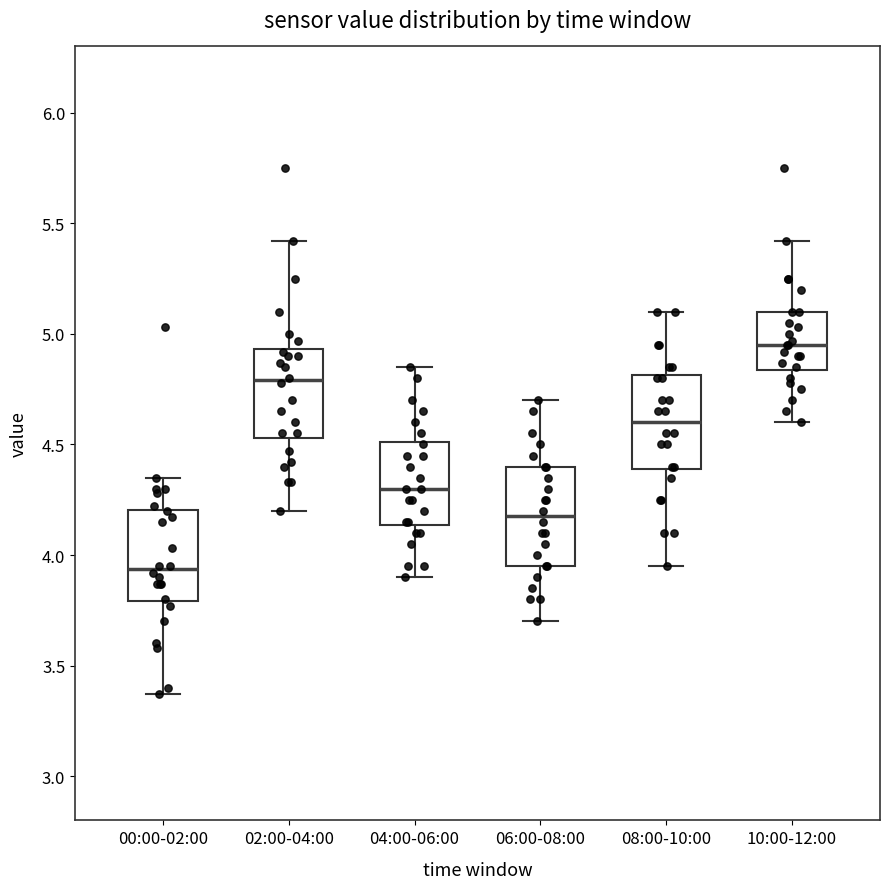

Where does the upper whisker of the box for 00:00-02:00 end on the y-axis? The values are not printed on the chart, so give them approximately, as read against the axis.

4.35